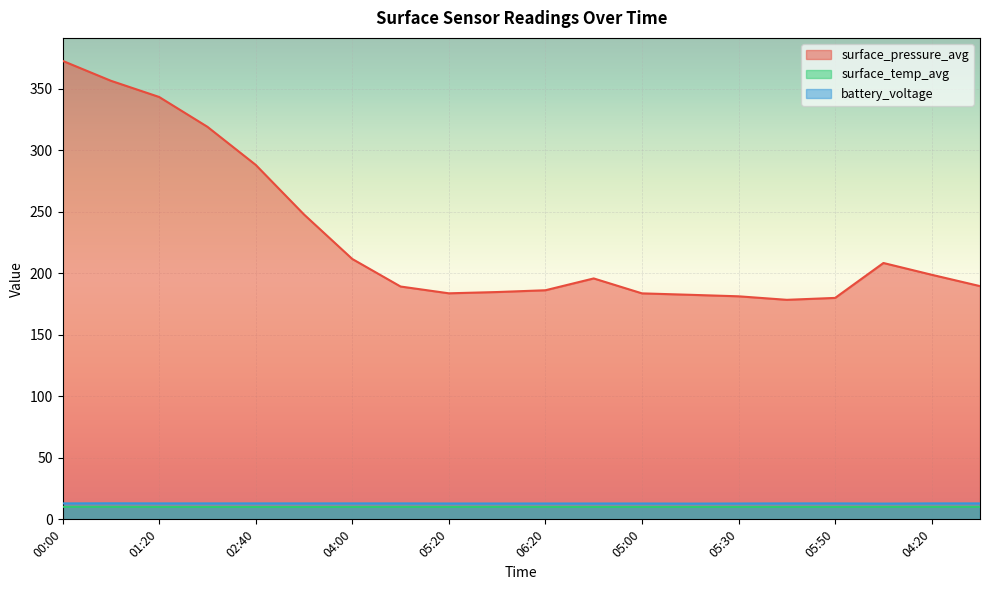

Which category has the lowest value in the surface_temp_avg series?

03:20